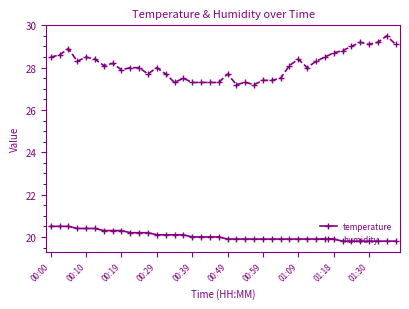

What is the average value of the humidity series?

28.1